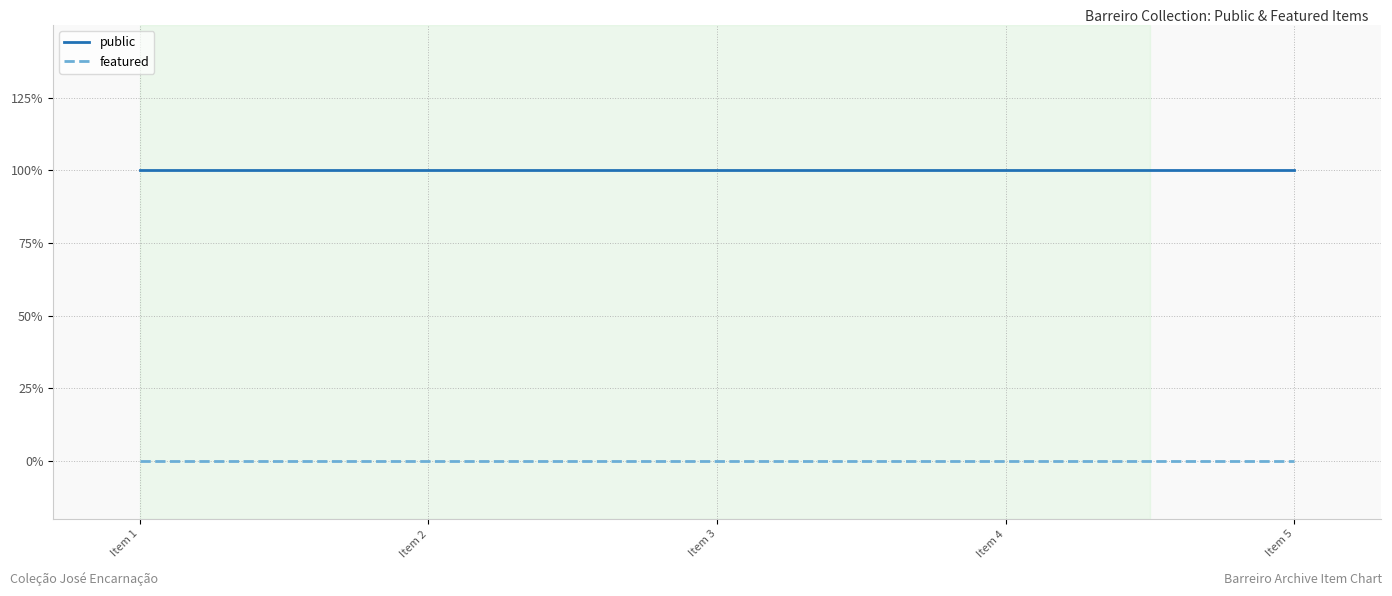

True or false: public has a value of 1 at Item 5.

True